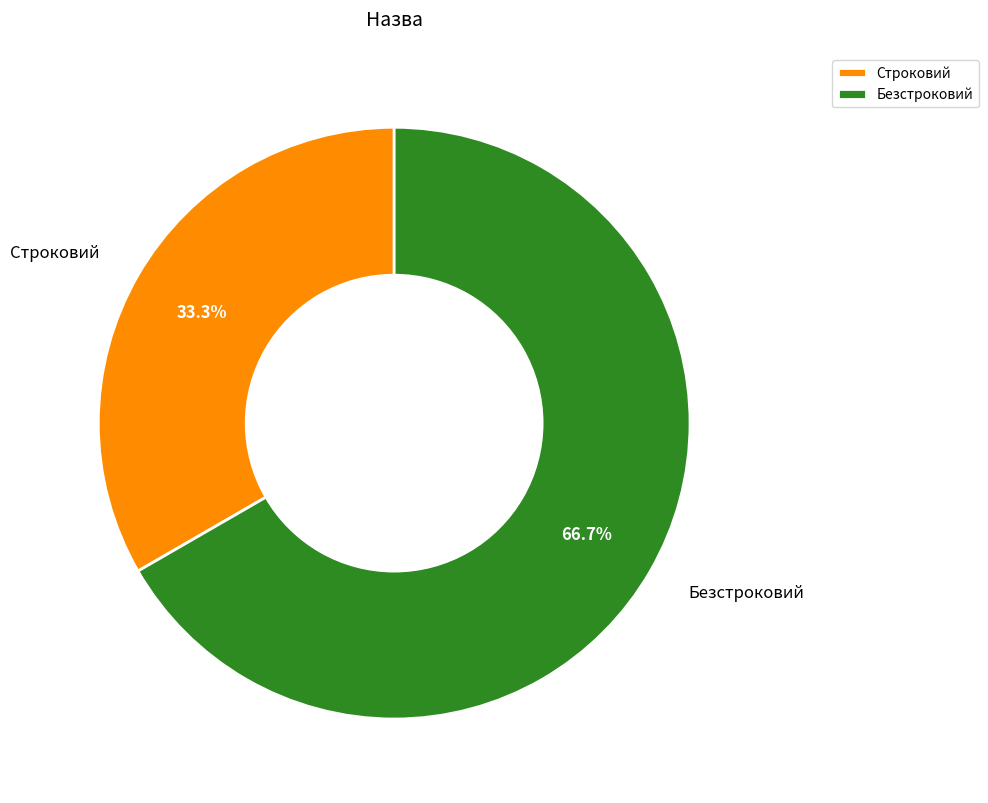

Is the sum of Строковий and Безстроковий greater than half?

Yes